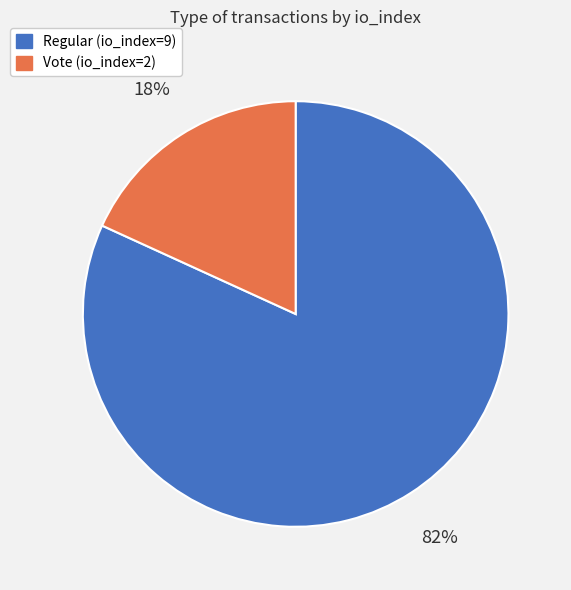

Count the number of slices in the pie.

2